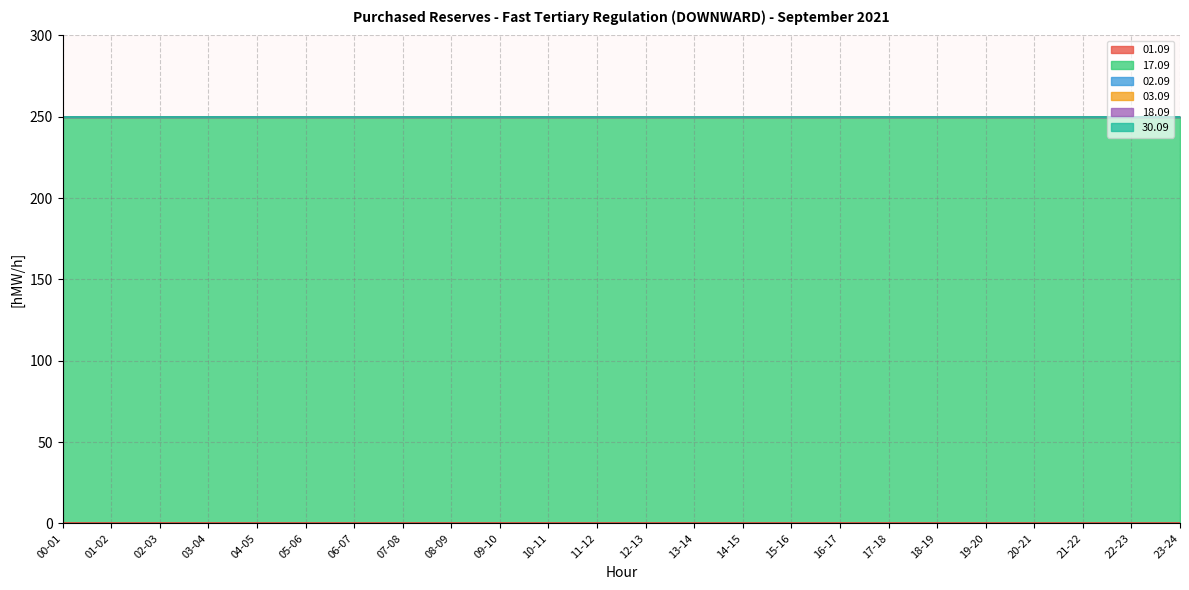

Reading left to right, extract all data points from this chart.

01.09: 0	0	0	0	0	0	0	0	0	0	0	0	0	0	0	0	0	0	0	0	0	0	0	0
17.09: 250	250	250	250	250	250	250	250	250	250	250	250	250	250	250	250	250	250	250	250	250	250	250	250
02.09: 0	0	0	0	0	0	0	0	0	0	0	0	0	0	0	0	0	0	0	0	0	0	0	0
03.09: 0	0	0	0	0	0	0	0	0	0	0	0	0	0	0	0	0	0	0	0	0	0	0	0
18.09: 0	0	0	0	0	0	0	0	0	0	0	0	0	0	0	0	0	0	0	0	0	0	0	0
30.09: 0	0	0	0	0	0	0	0	0	0	0	0	0	0	0	0	0	0	0	0	0	0	0	0